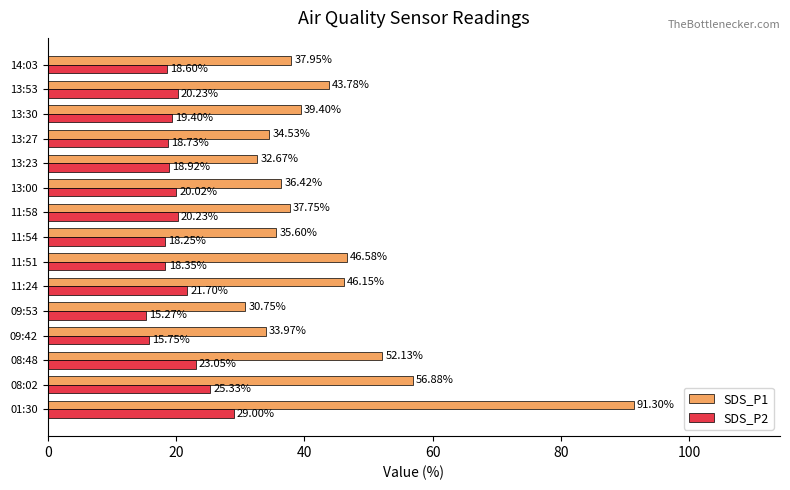

What is the difference between the SDS_P2 values at 13:23 and 13:53?

1.3